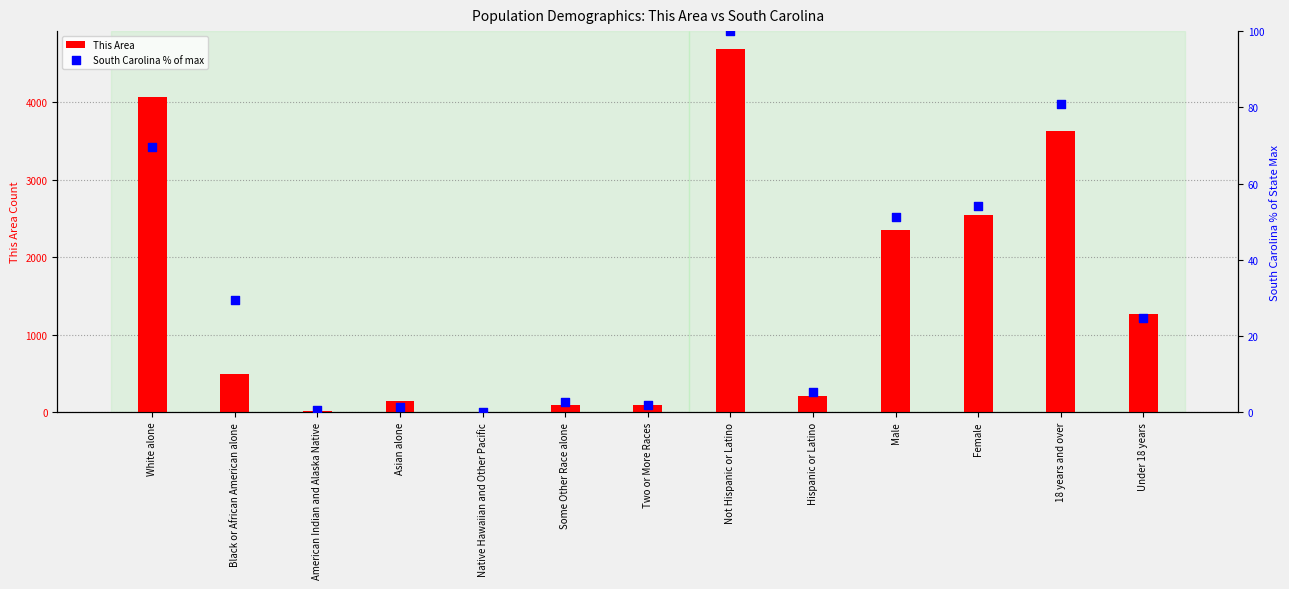

Which series has the largest total across all categories?

This Area